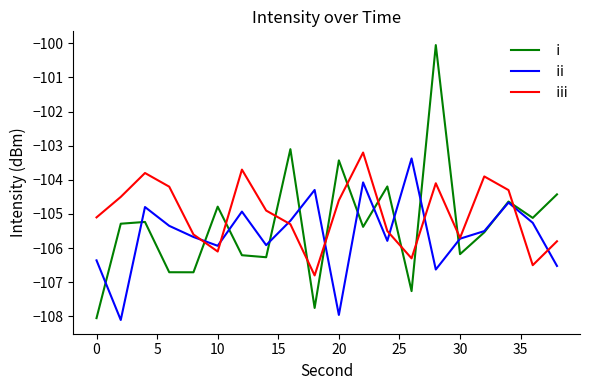

Which series has the widest spread of values?

i